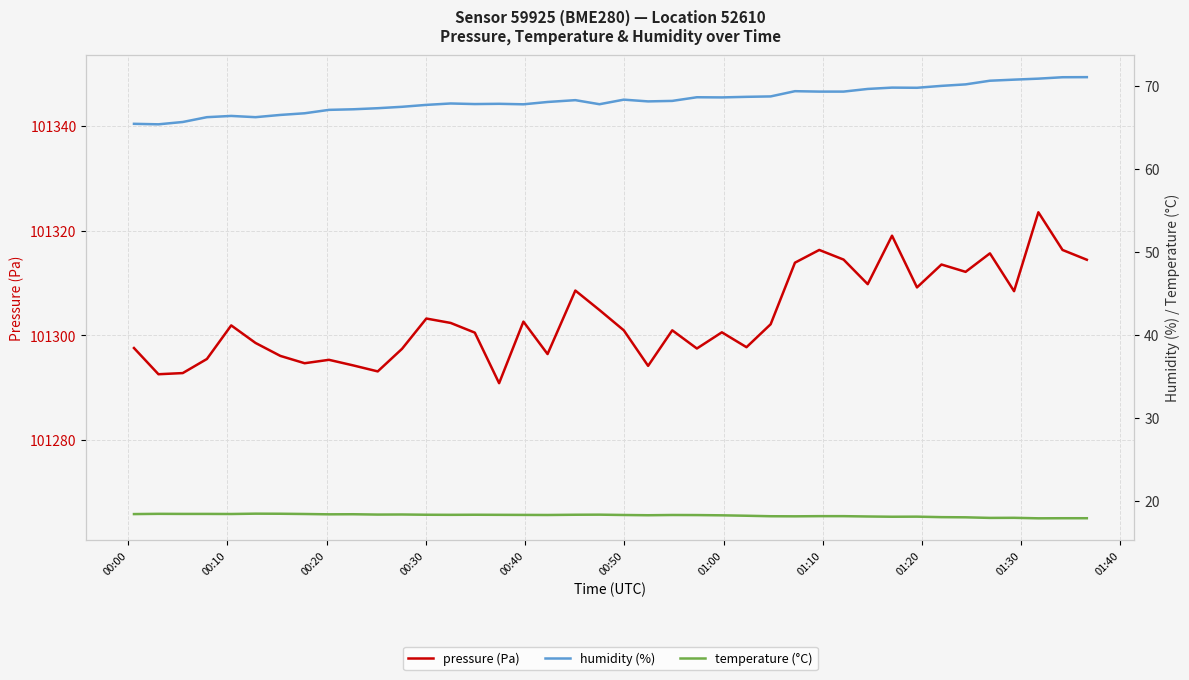

What is the smallest value displayed?

17.9